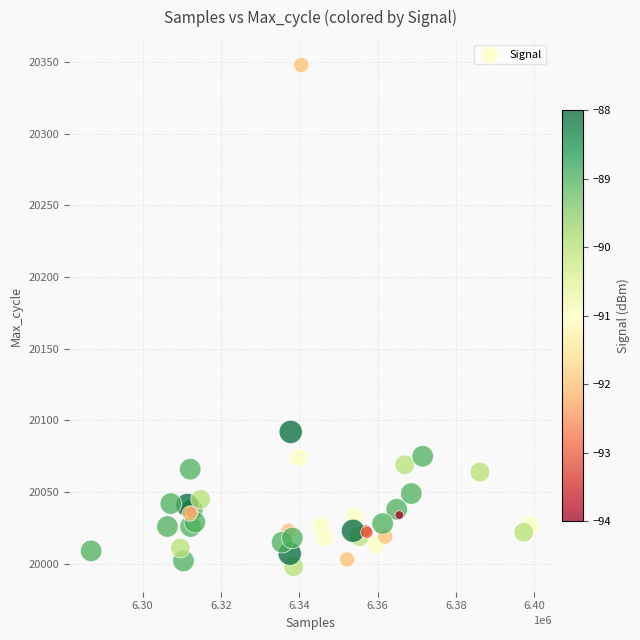

What Y value in the scatter plot is closest to 20173?

20092